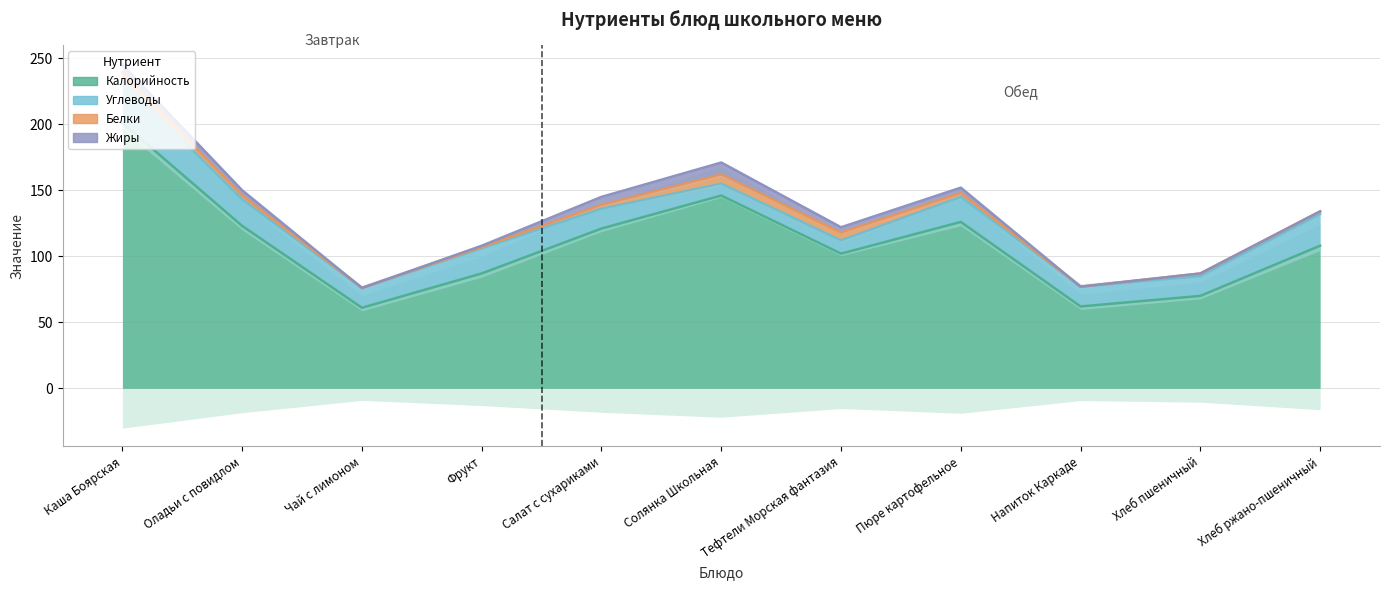

Where does the Жиры series first go above 4?

Каша Боярская